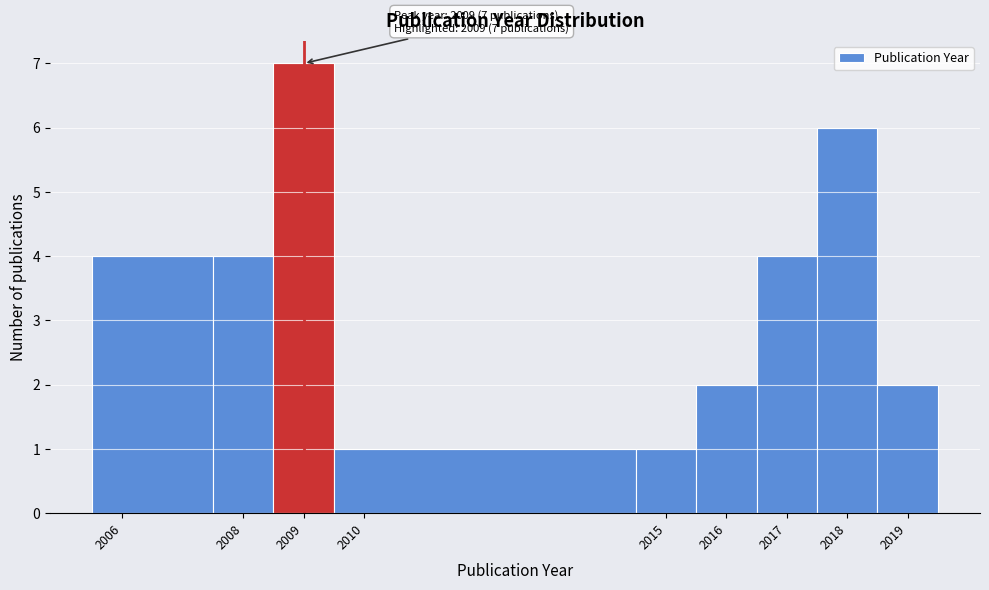

Over which range of the x-axis is the bar tallest?

2008.5 to 2009.5